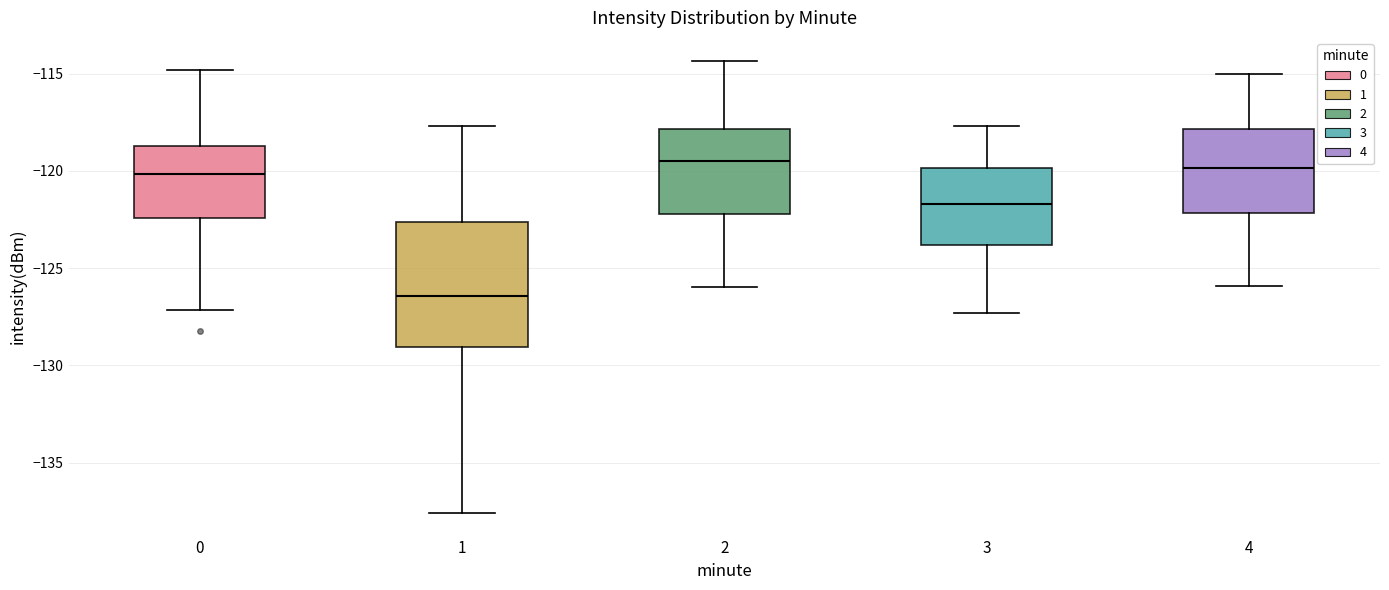

Reading left to right, read every box against the y-axis: the position of its median line, the range the box covers, and the ends of its whiskers. The values are not printed on the chart, so give them approximately, as read against the axis.

0: median -120.0, box -122.5 to -118.5, whiskers -127.0 to -115.0
1: median -126.5, box -129.0 to -122.5, whiskers -137.5 to -117.5
2: median -119.5, box -122.0 to -118.0, whiskers -126.0 to -114.5
3: median -121.5, box -124.0 to -120.0, whiskers -127.5 to -117.5
4: median -120.0, box -122.0 to -118.0, whiskers -126.0 to -115.0